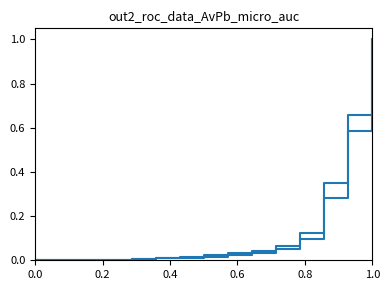

What is the difference between the maximum and minimum values in the Kurzaufenthalter (L) Total series?

1.0